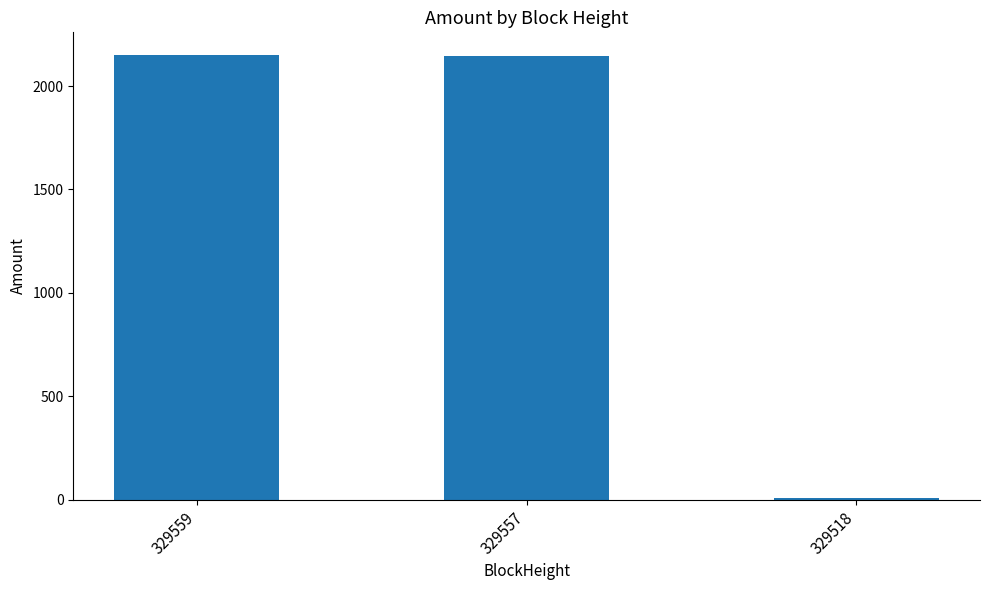

What is the difference between the maximum and second lowest values?

8.2